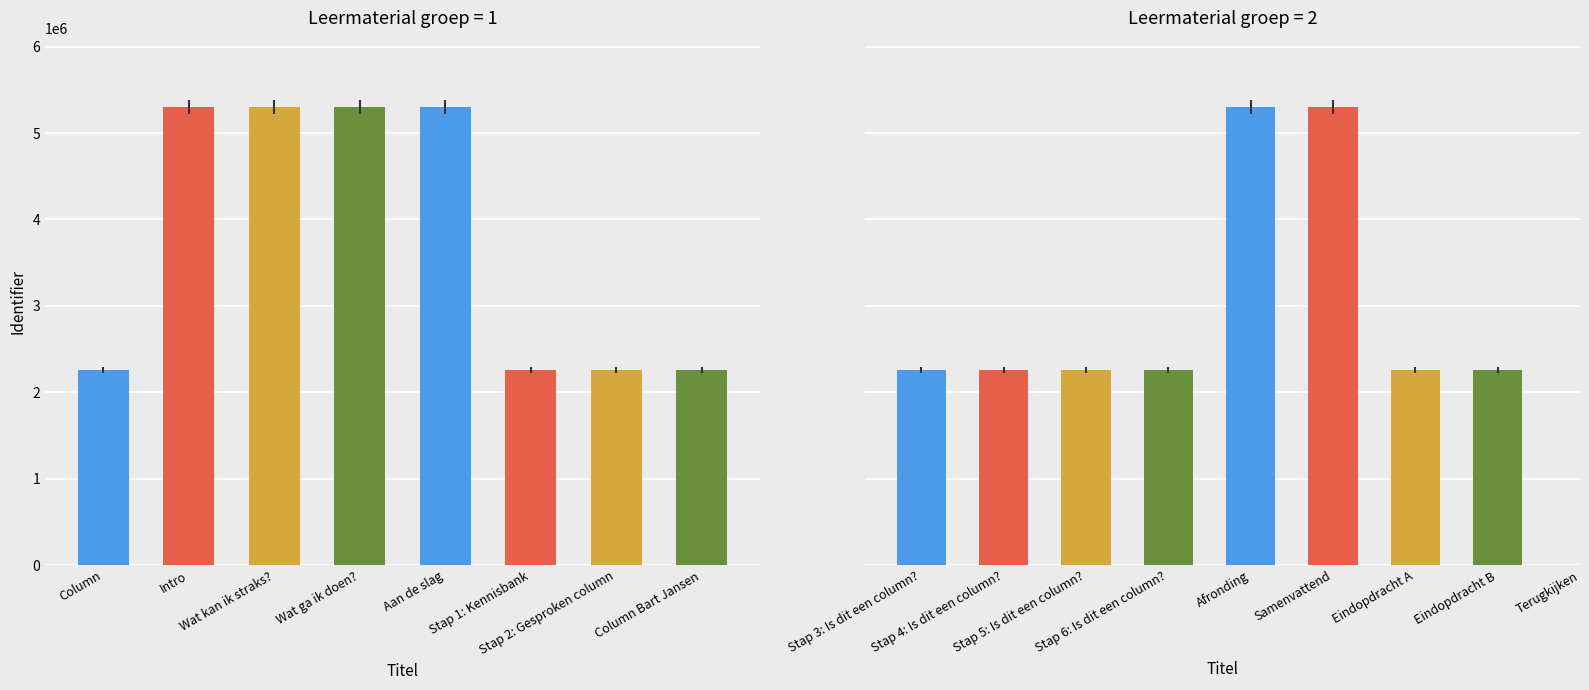

Which label corresponds to the smallest value in the chart?

Column